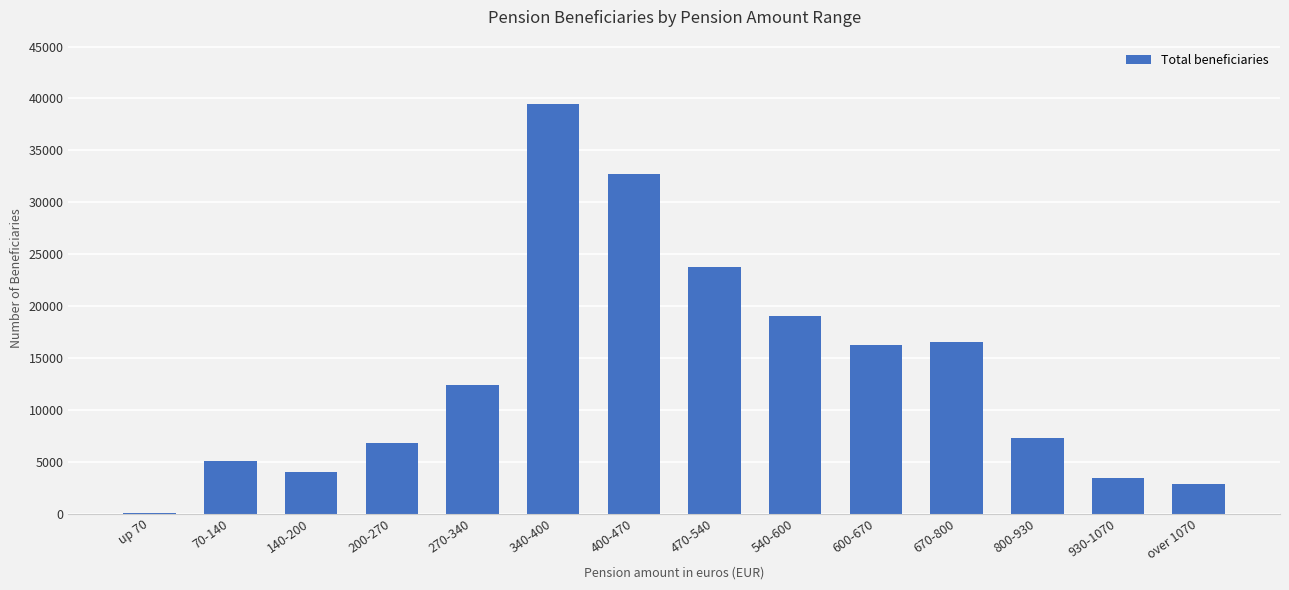

What is the sum of all values?

189663